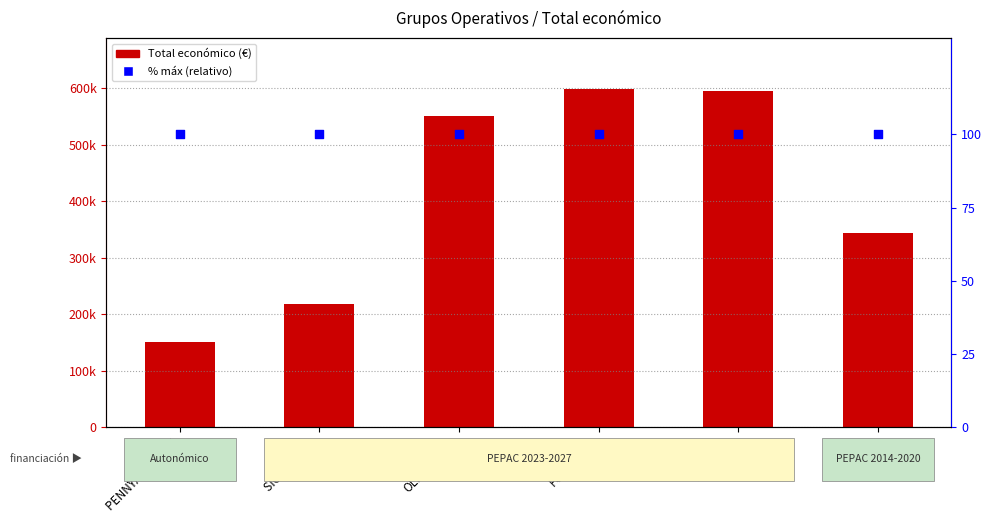

Which series reaches the minimum Y coordinate?

% del máximo (relativo)